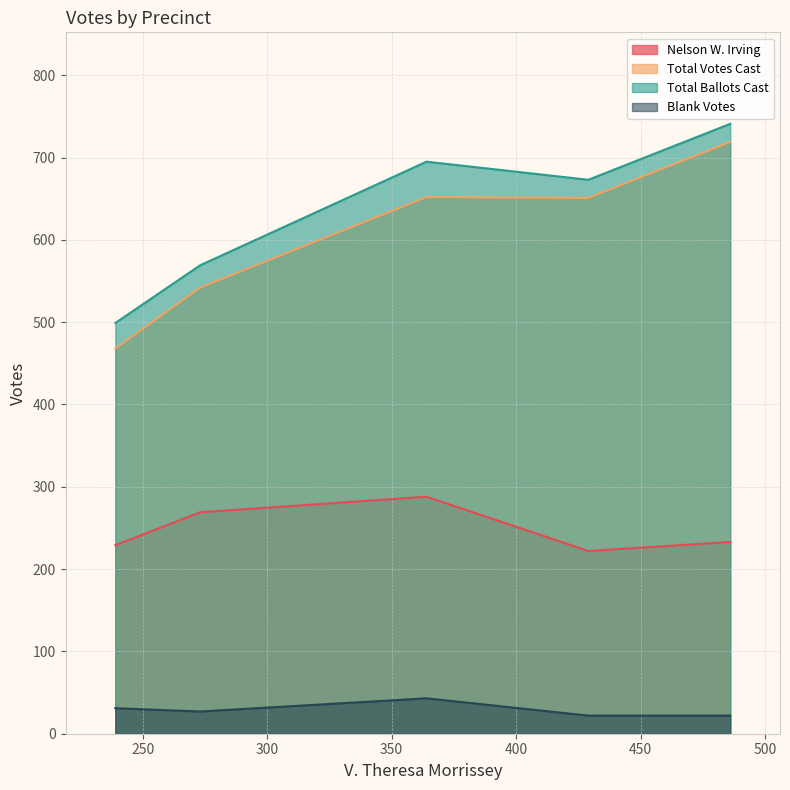

True or false: Total Votes Cast has more than 1 points higher than both neighbors.

False